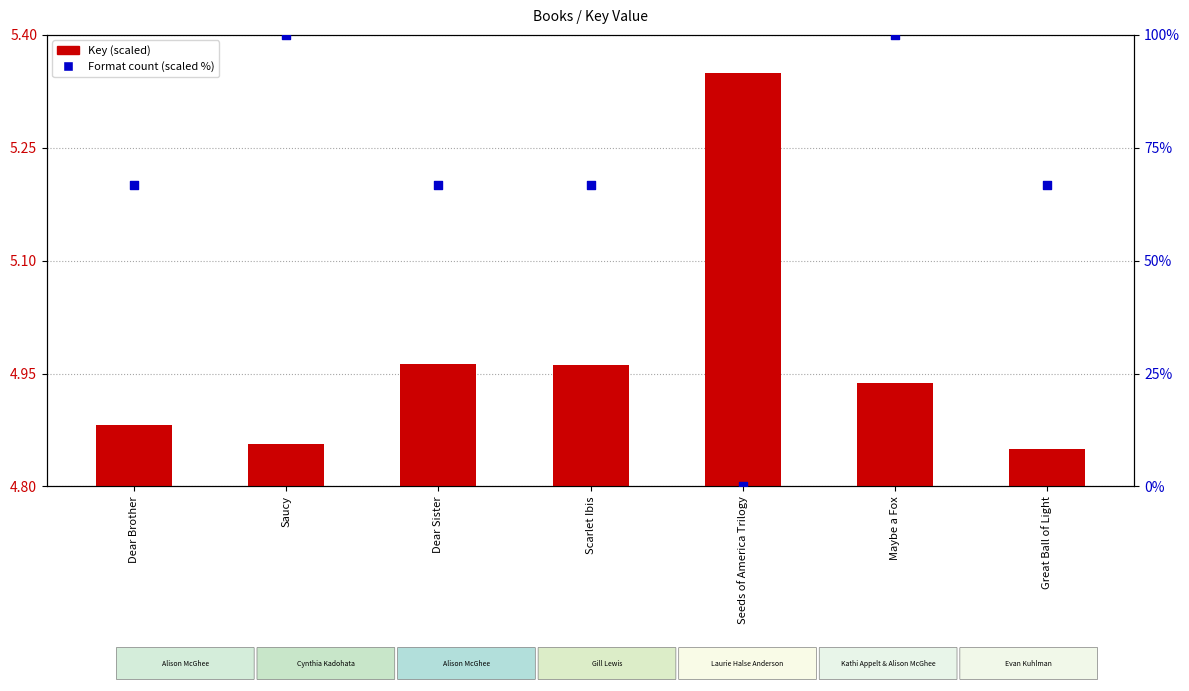

Which series contains the highest Y value?

Format count (scaled %)